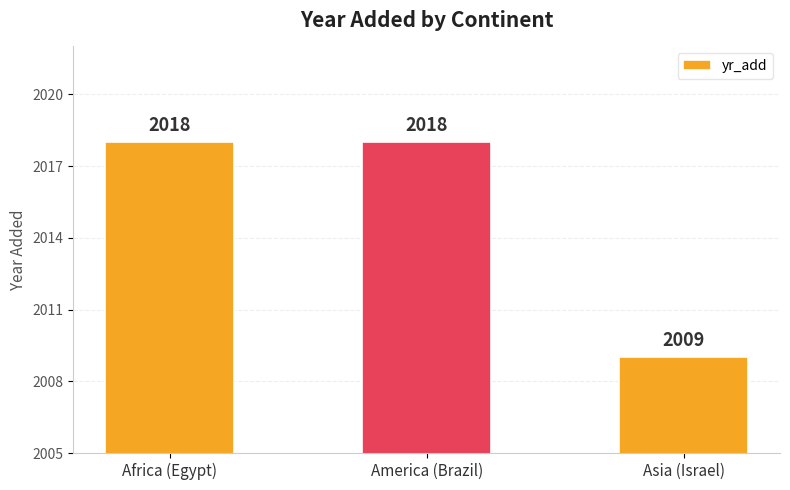

Does the chart contain stacked bars?

No